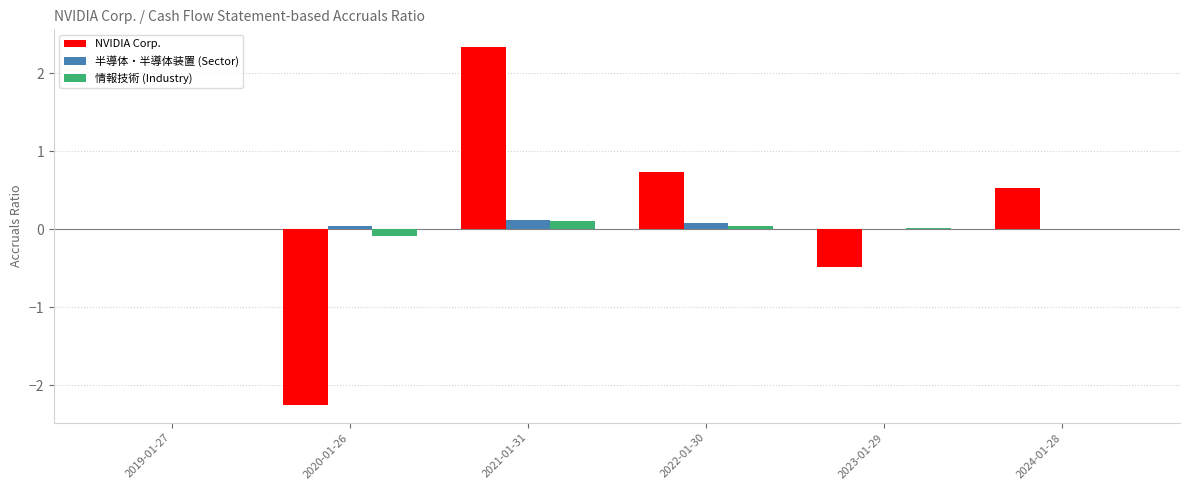

Between 2019-01-27 and 2024-01-28, which series saw the biggest shift?

NVIDIA Corp.